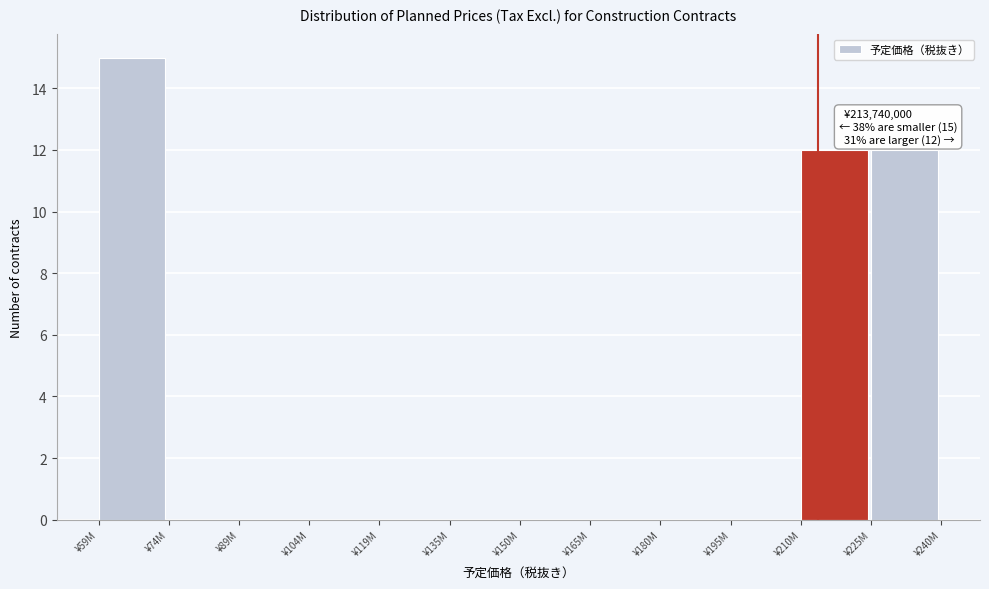

Reading right to left, what are all the values shown in this chart?

¥225M=12	¥210M=12	¥195M=0	¥180M=0	¥165M=0	¥150M=0	¥135M=0	¥119M=0	¥104M=0	¥89M=0	¥74M=0	¥59M=15